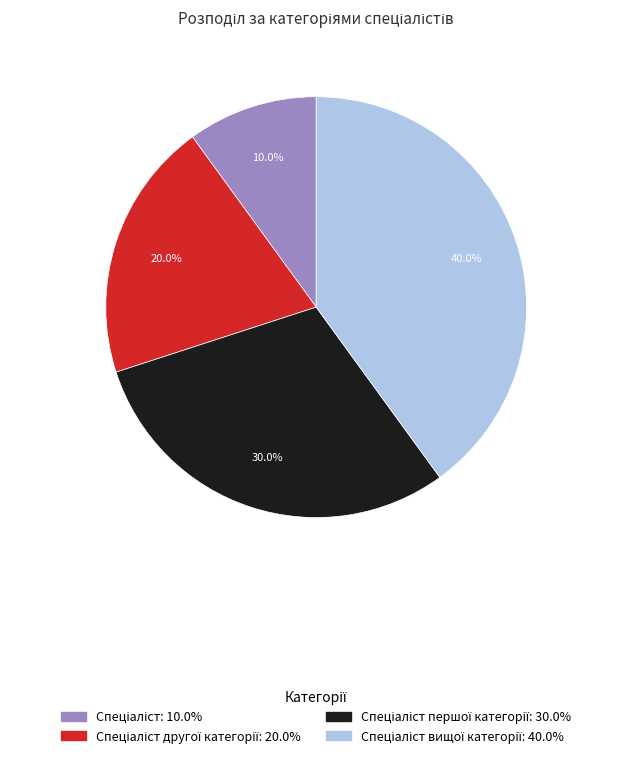

Is there any slice that represents more than half of the pie?

No